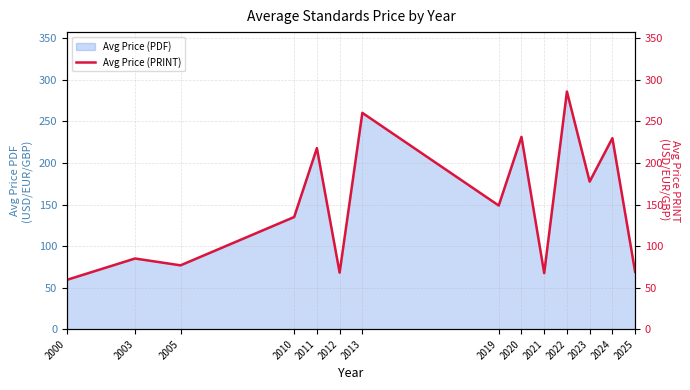

The value of Avg Price (PDF) at 2012 is 68.0. True or false?

True